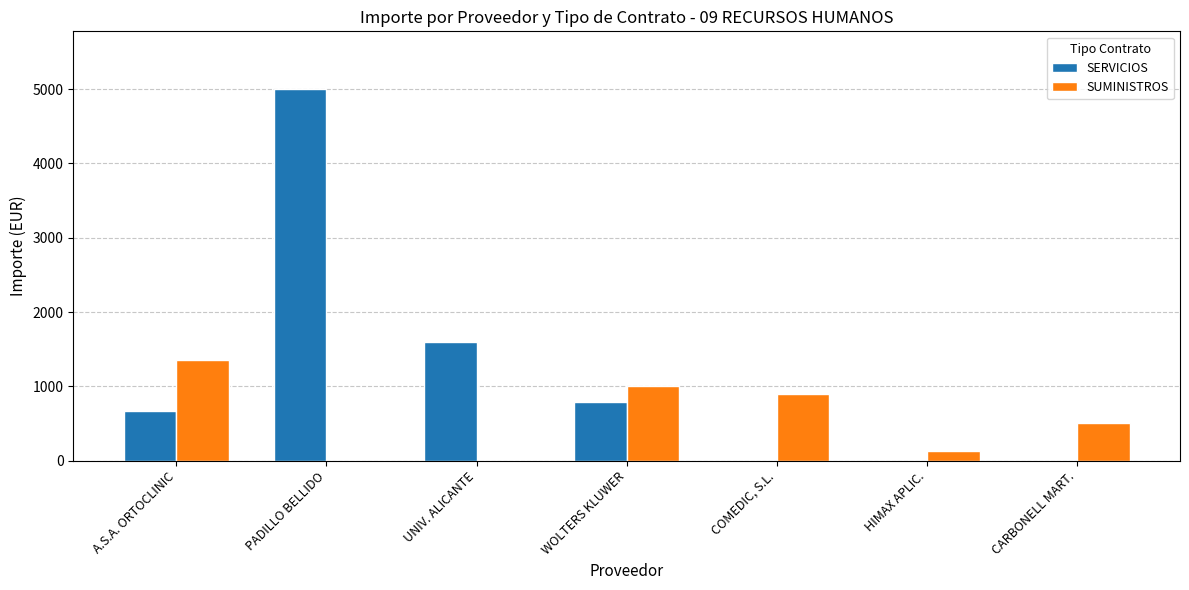

At which label does SUMINISTROS reach its peak?

A.S.A. ORTOCLINIC